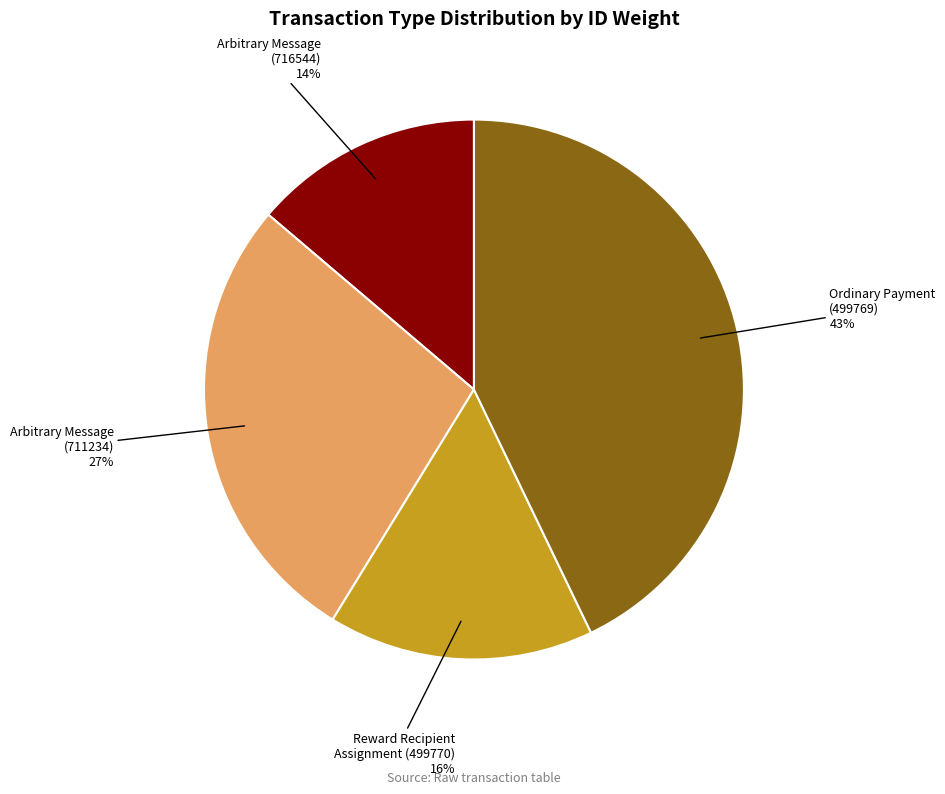

To the nearest percent, what is the average slice percentage?

25%